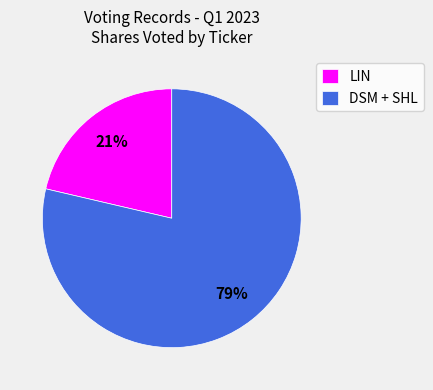

What percentage is the LIN slice, to the nearest percent?

21%